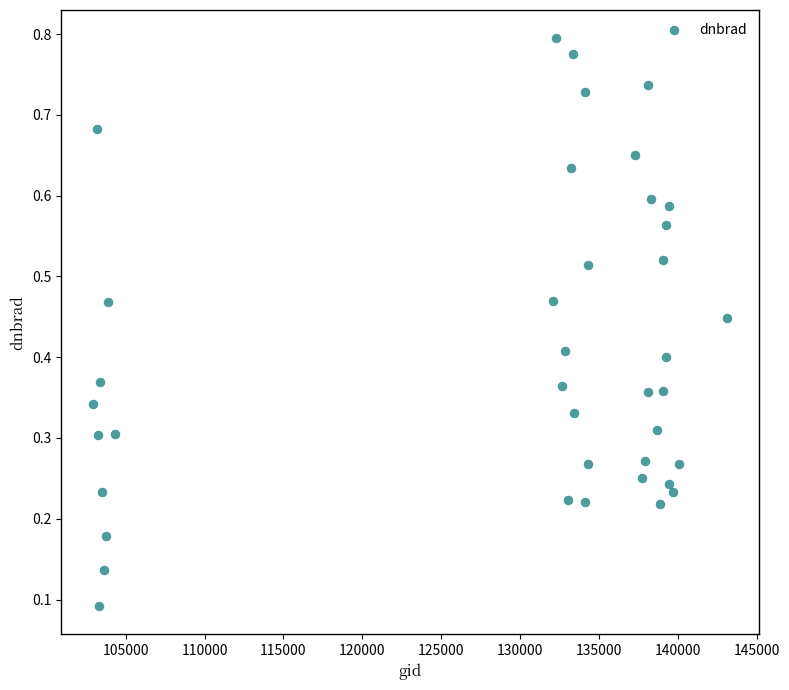

What is the range of X values (max minus min)?

40240.0